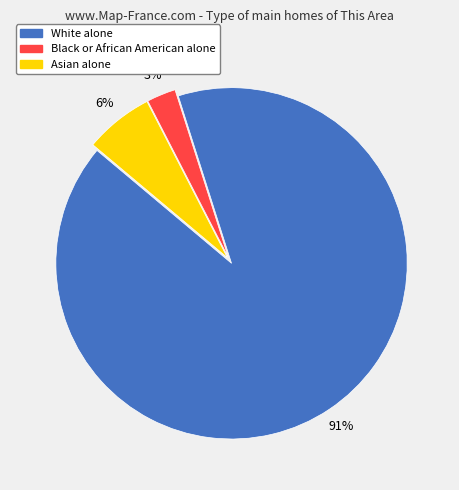

Count the number of slices in the pie.

3